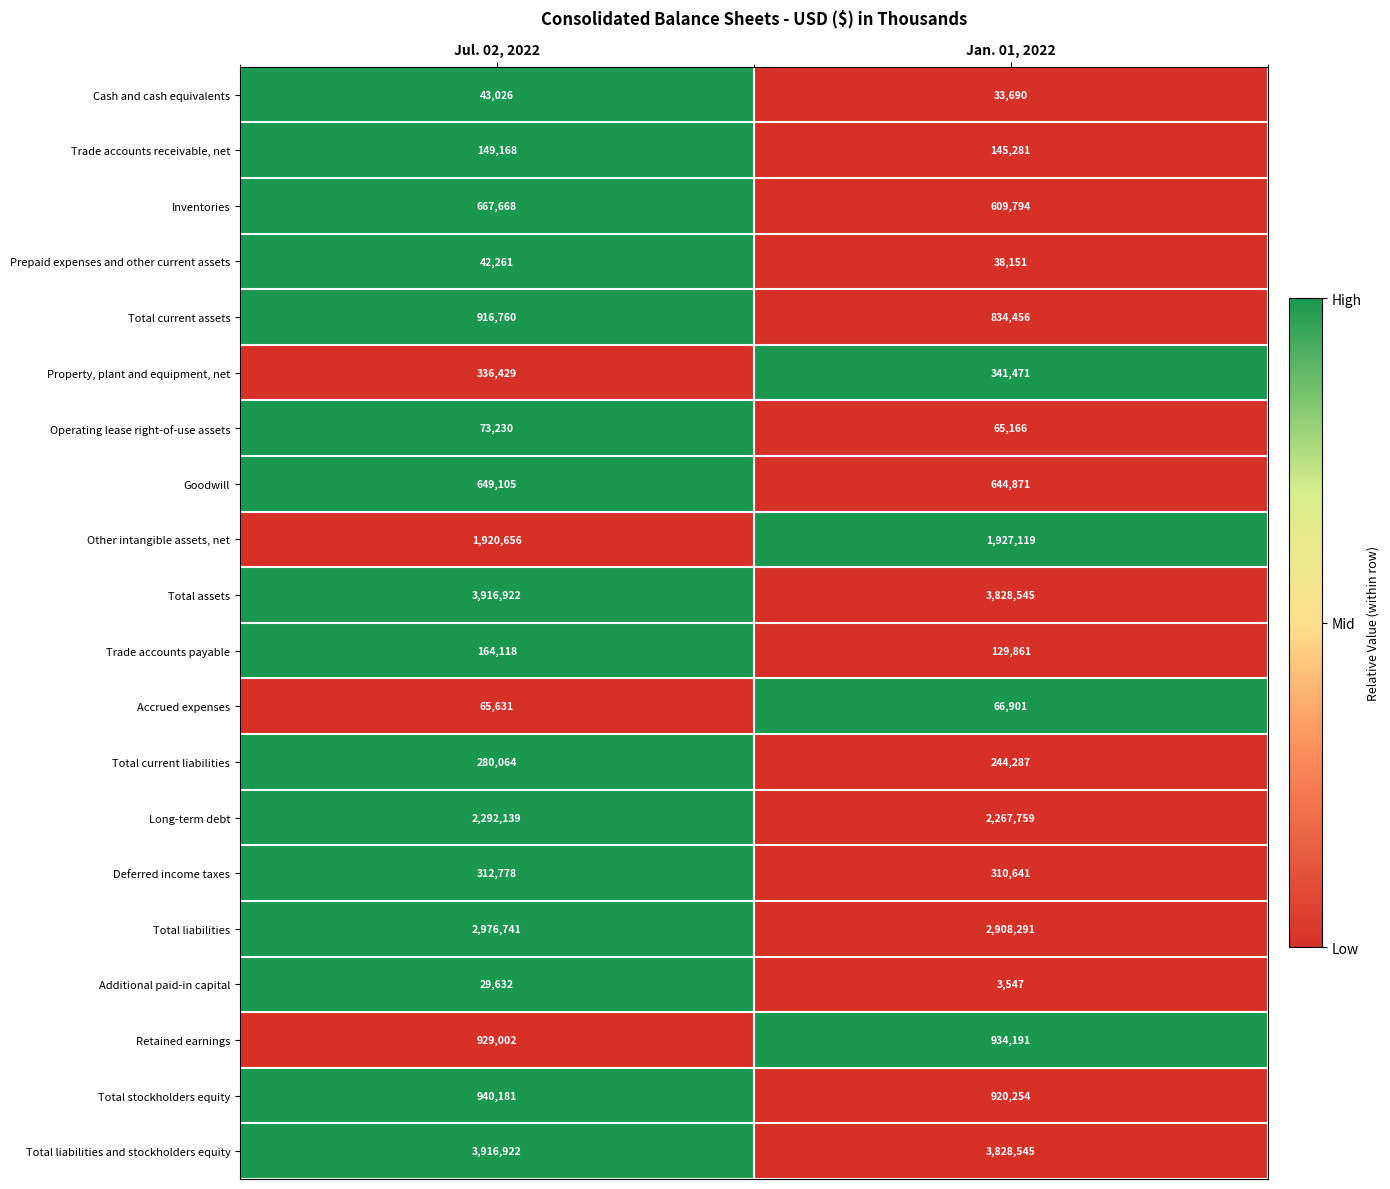

The Operating lease right-of-use assets series shows 73230 at Jul. 02, 2022. True or false?

True